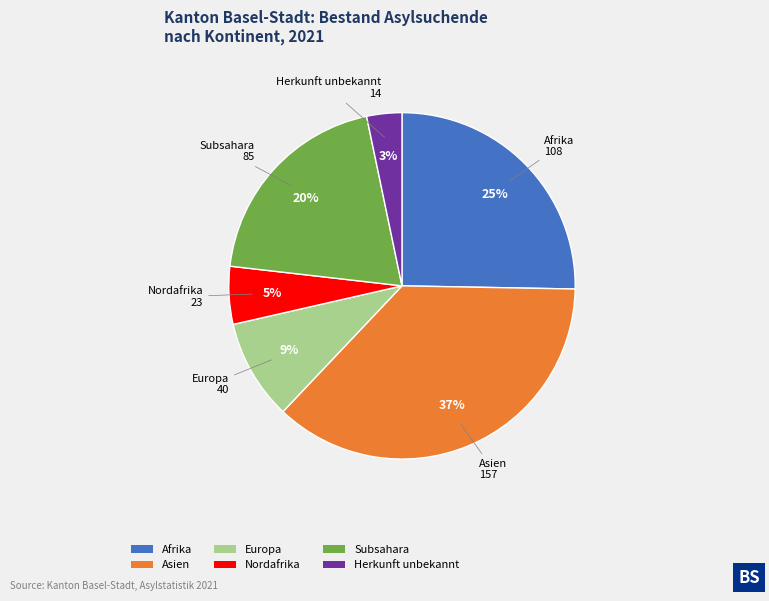

Does Asien represent more than half of the total?

No